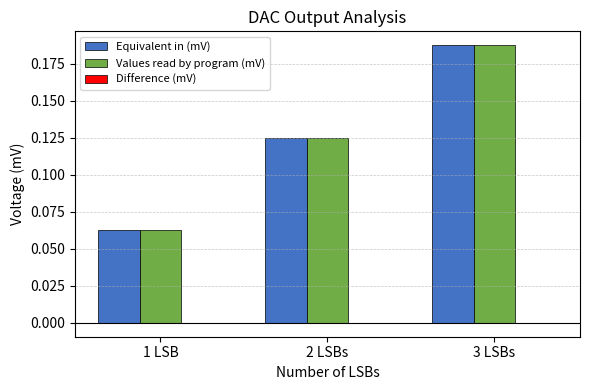

At which category is the sum across all series the highest?

3 LSBs